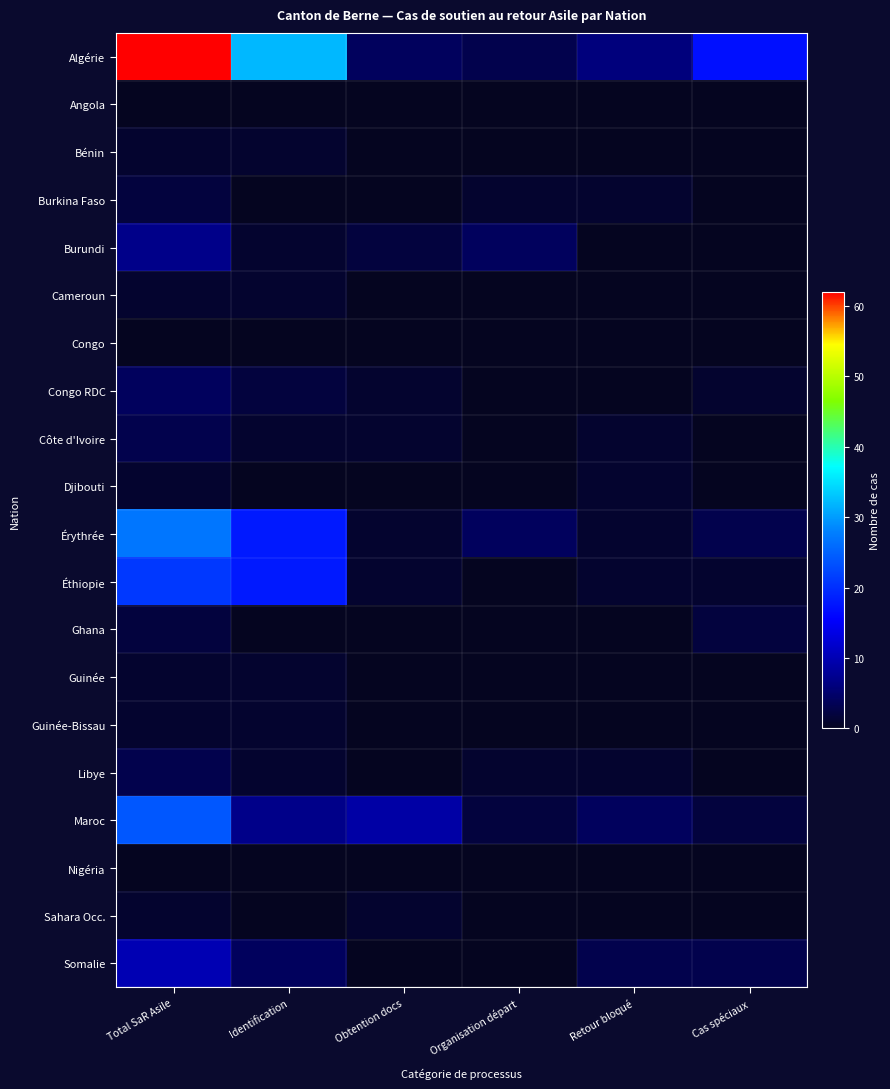

Rank the series by their maximum value, from highest to lowest.

Algérie, Érythrée, Maroc, Éthiopie, Somalie, Burundi, Congo RDC, Côte d'Ivoire, Libye, Burkina Faso, Ghana, Bénin, Cameroun, Djibouti, Guinée, Guinée-Bissau, Sahara Occ., Angola, Congo, Nigéria